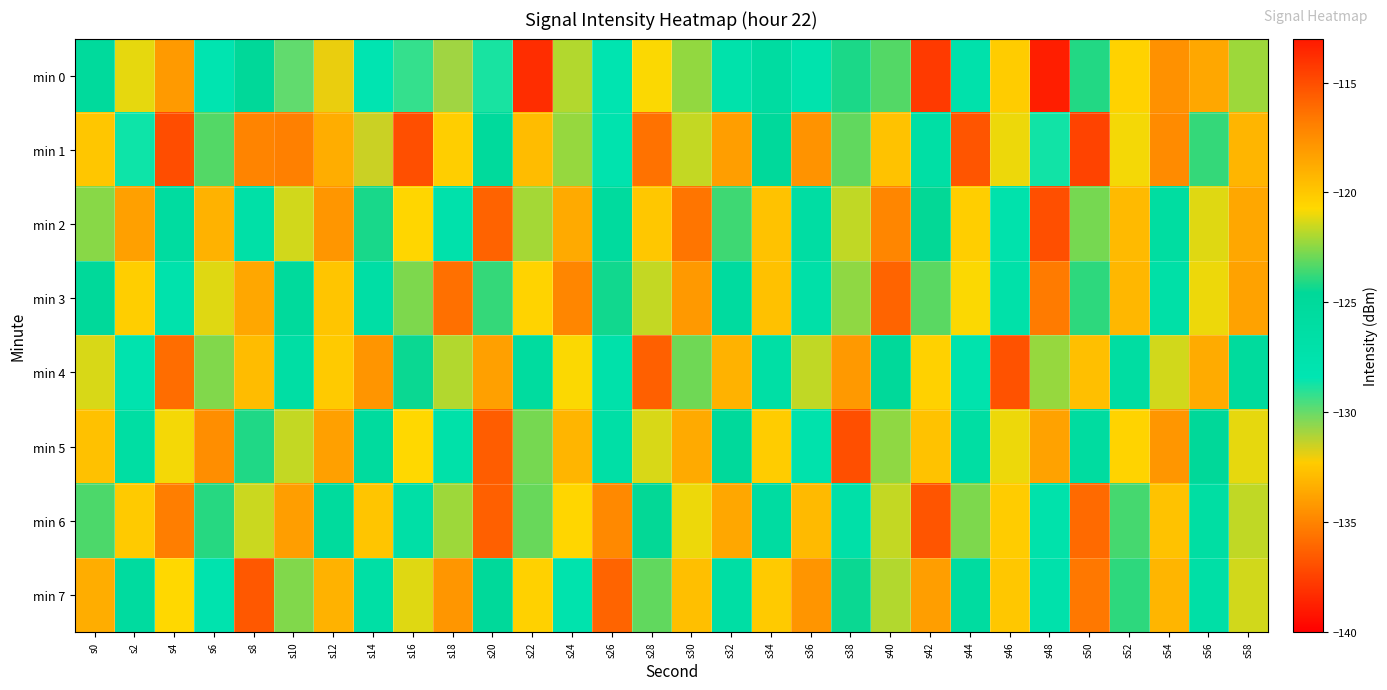

What is the total value across all series at s22?

-967.7